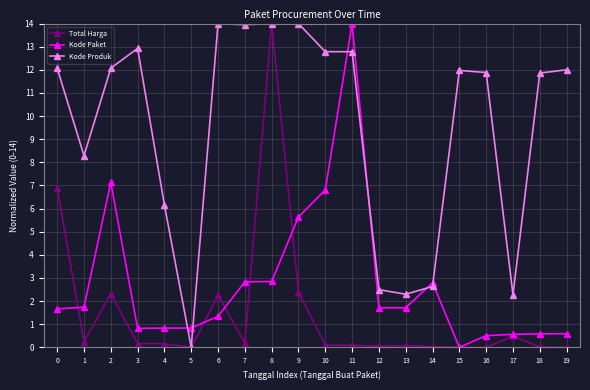

What is the total value across all series at 7?

17.0